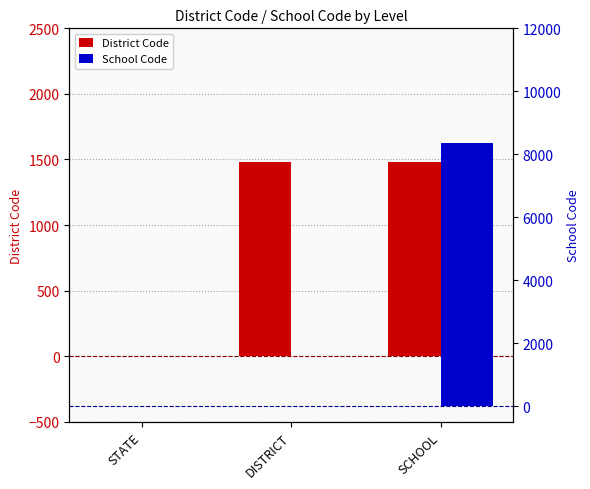

What is the difference between the highest and lowest values at DISTRICT?

1480